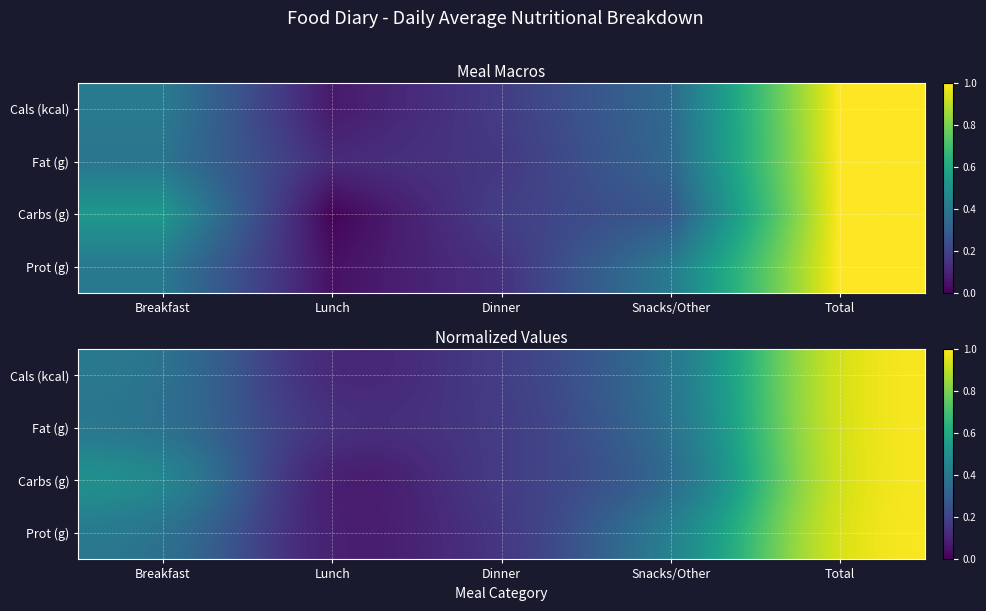

At how many categories does at least one series exceed 0?

5